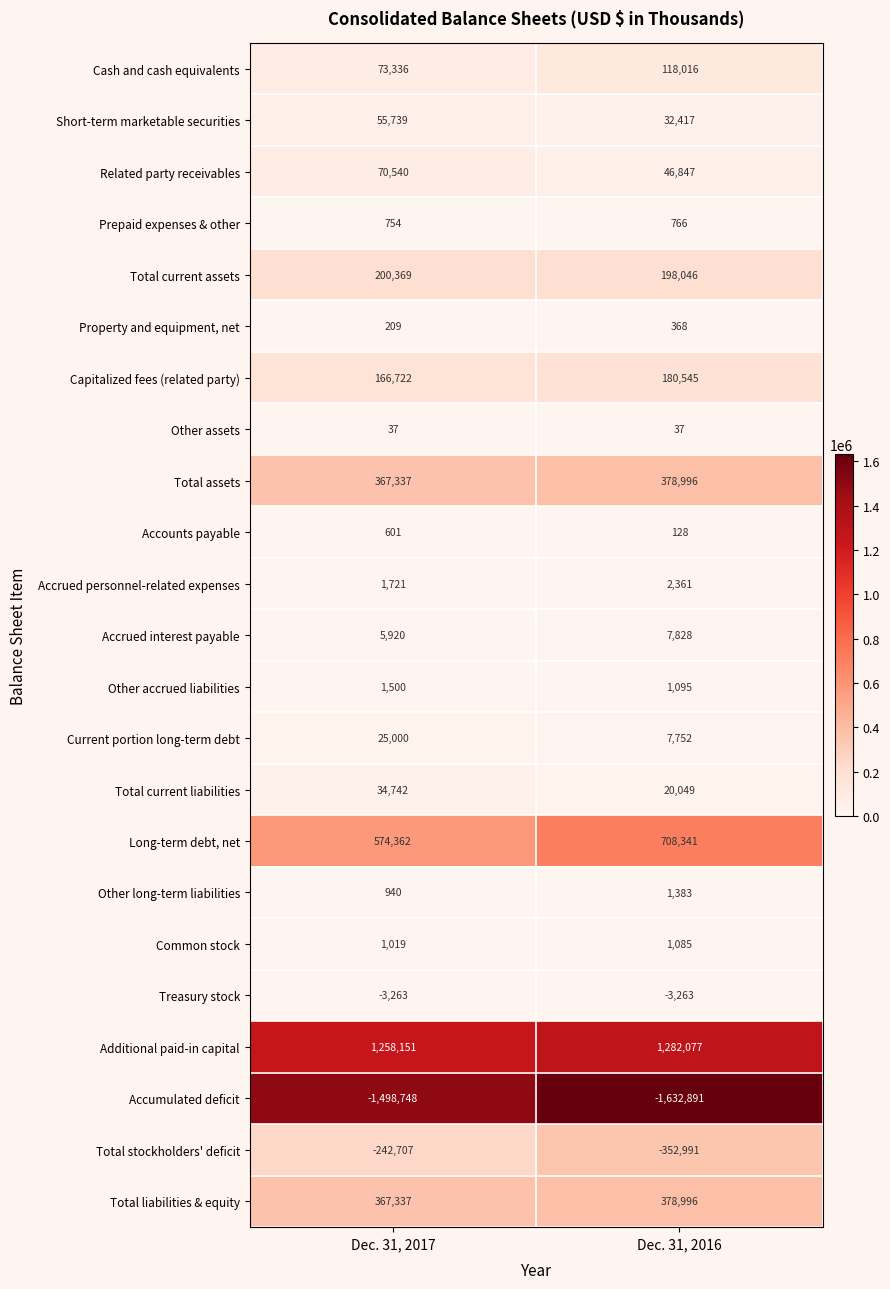

What is the difference between the Other long-term liabilities values at Dec. 31, 2017 and Dec. 31, 2016?

443